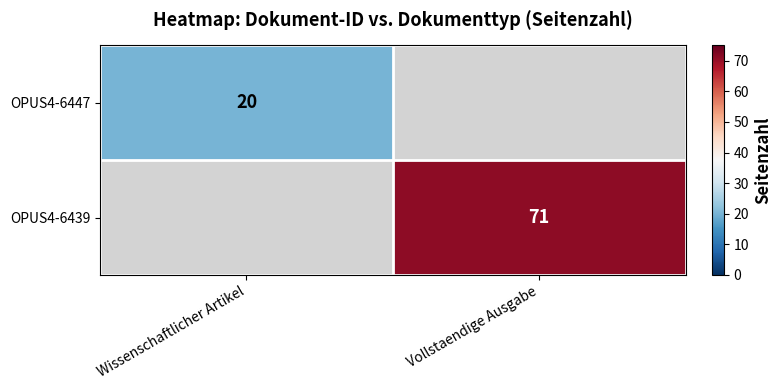

Is it true that OPUS4-6439 equals 116 at Vollstaendige Ausgabe?

False